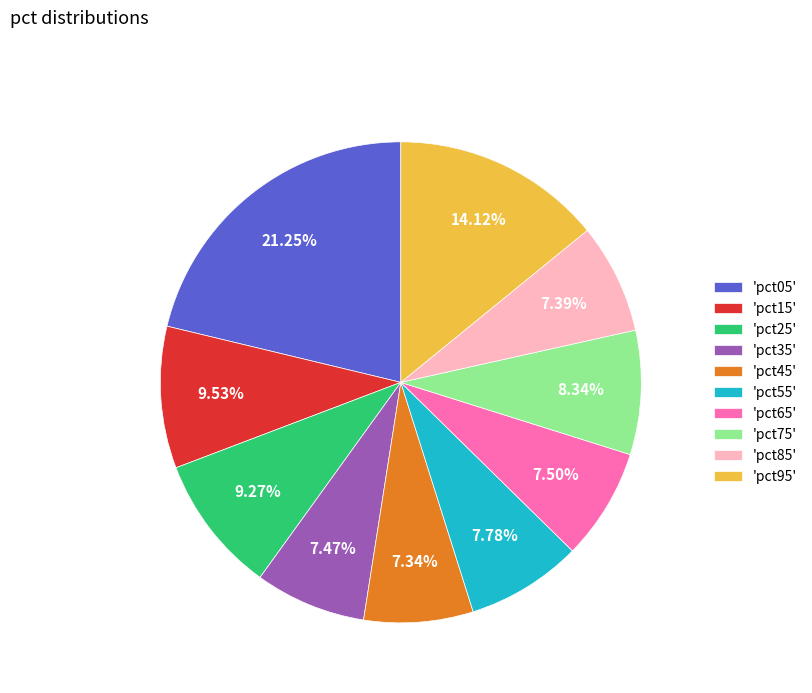

Between 'pct25' and 'pct55', which is larger?

'pct25'